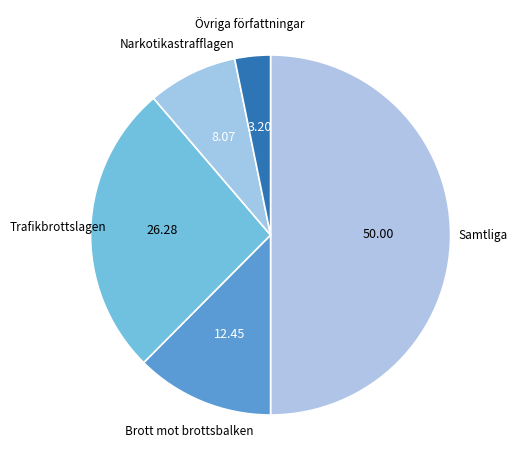

Does Övriga författningar represent more than half of the total?

No